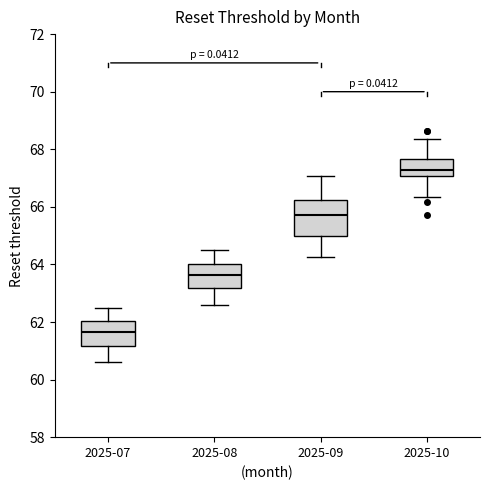

Reading left to right, transcribe this box plot: for each box, give where its median line is, the range the box spans, and where its two whiskers end, as read against the y-axis. The values are not printed on the chart, so give them approximately, as read against the axis.

2025-07: median 61.6, box 61.2 to 62.0, whiskers 60.6 to 62.6
2025-08: median 63.6, box 63.2 to 64.0, whiskers 62.6 to 64.6
2025-09: median 65.8, box 65.0 to 66.2, whiskers 64.2 to 67.0
2025-10: median 67.2, box 67.0 to 67.6, whiskers 66.4 to 68.4